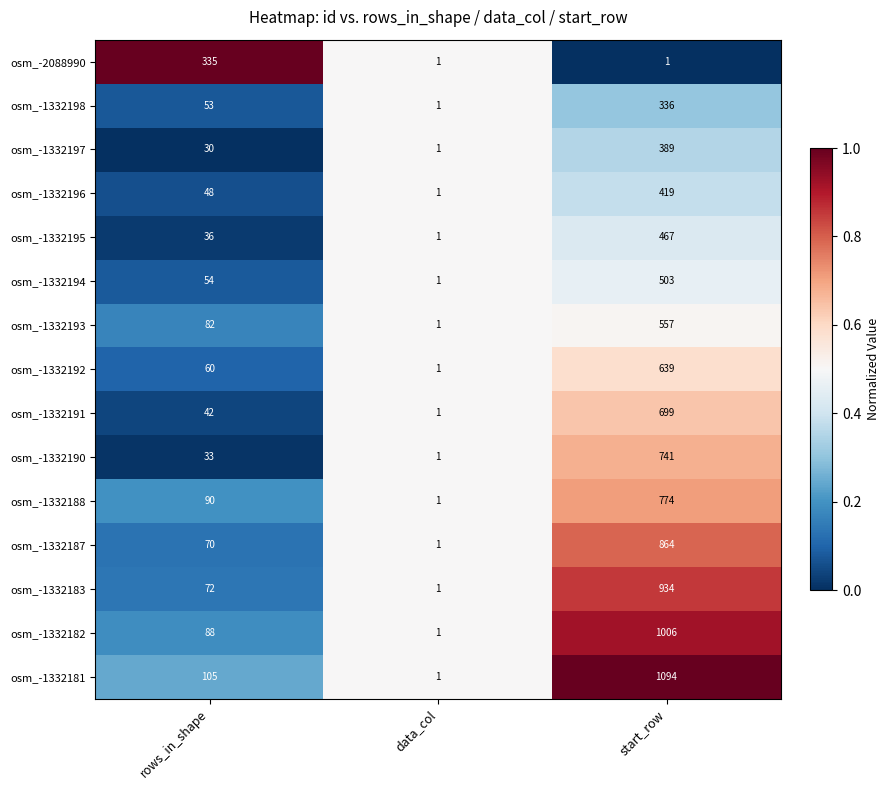

What is the difference between the maximum and minimum values in the osm_-1332190 series?

740